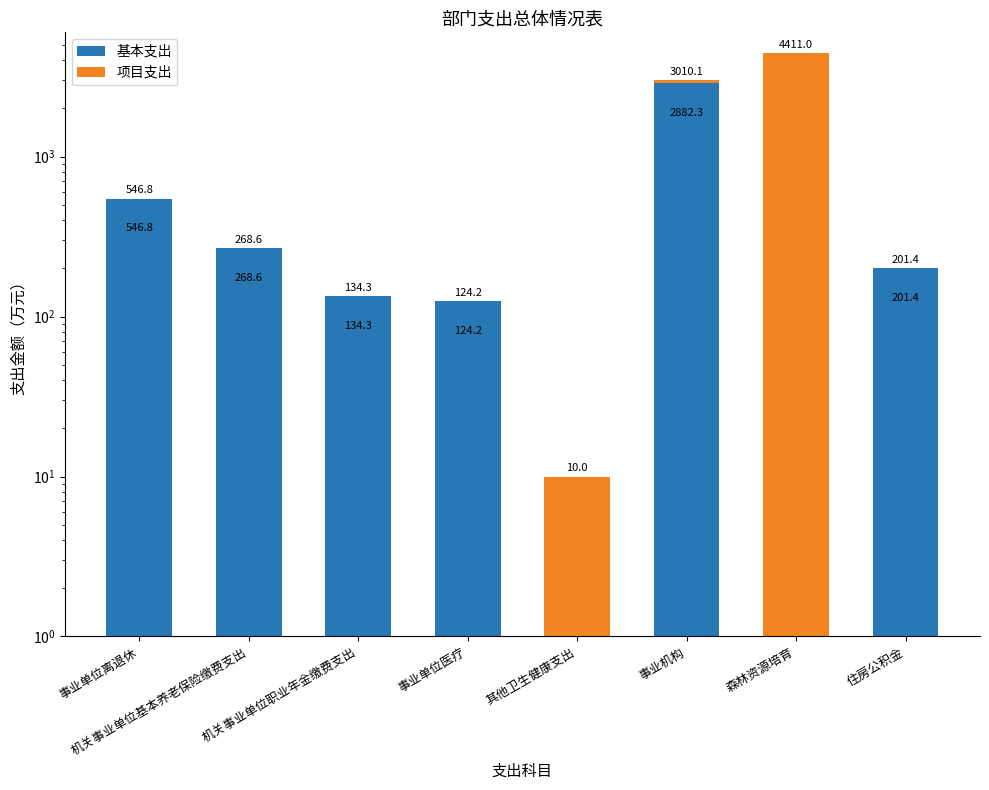

At how many categories does at least one series exceed 527?

3